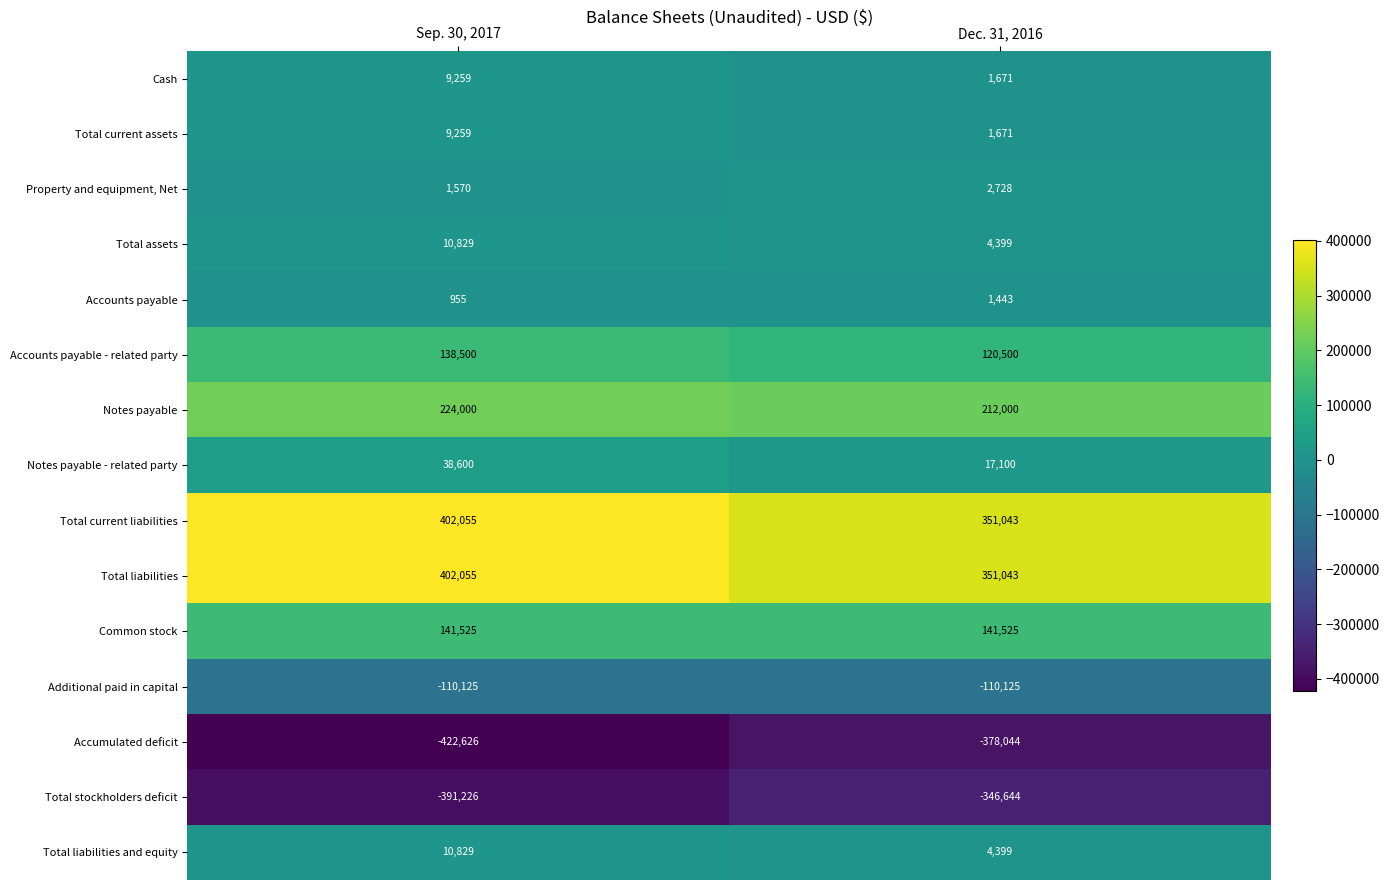

Which label corresponds to the smallest value in the chart?

Sep. 30, 2017